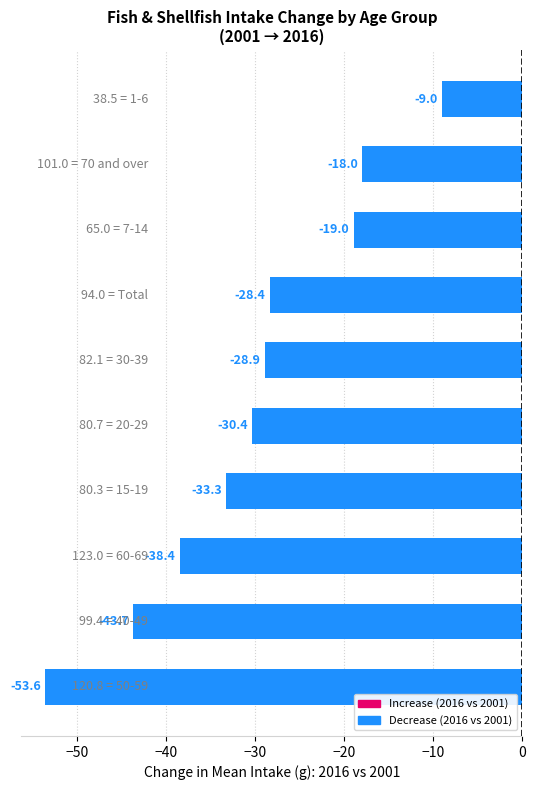

What is the difference between the second highest and minimum values?

35.6